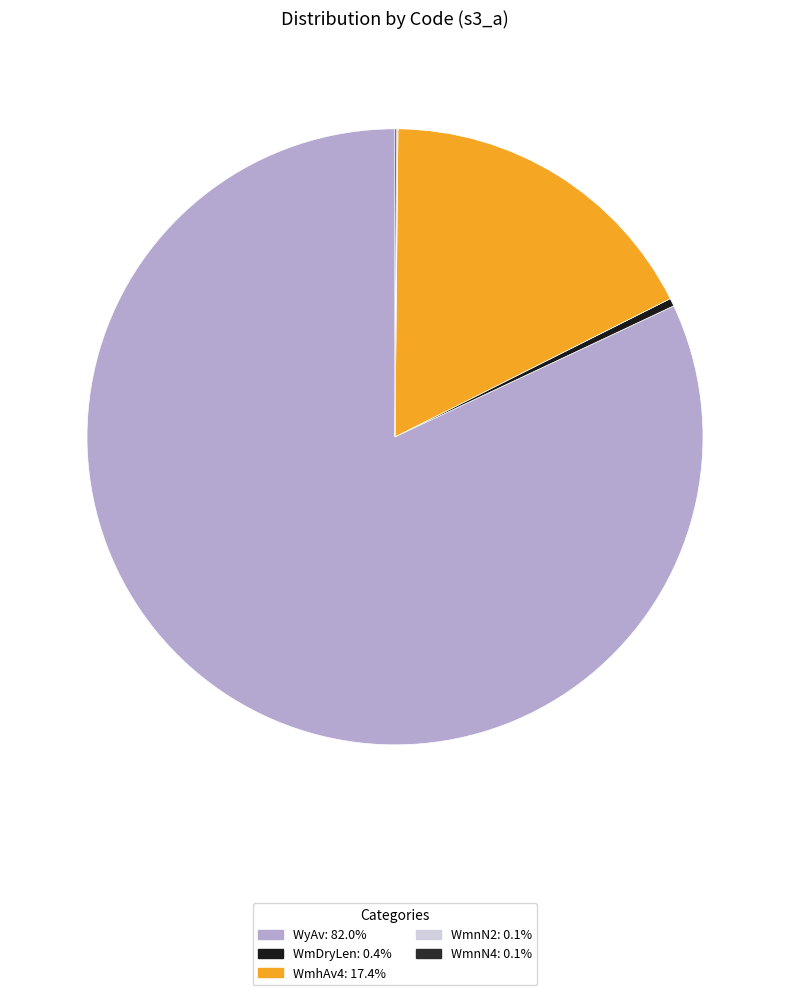

Is it true that WmnN4 is 0% of the pie?

True